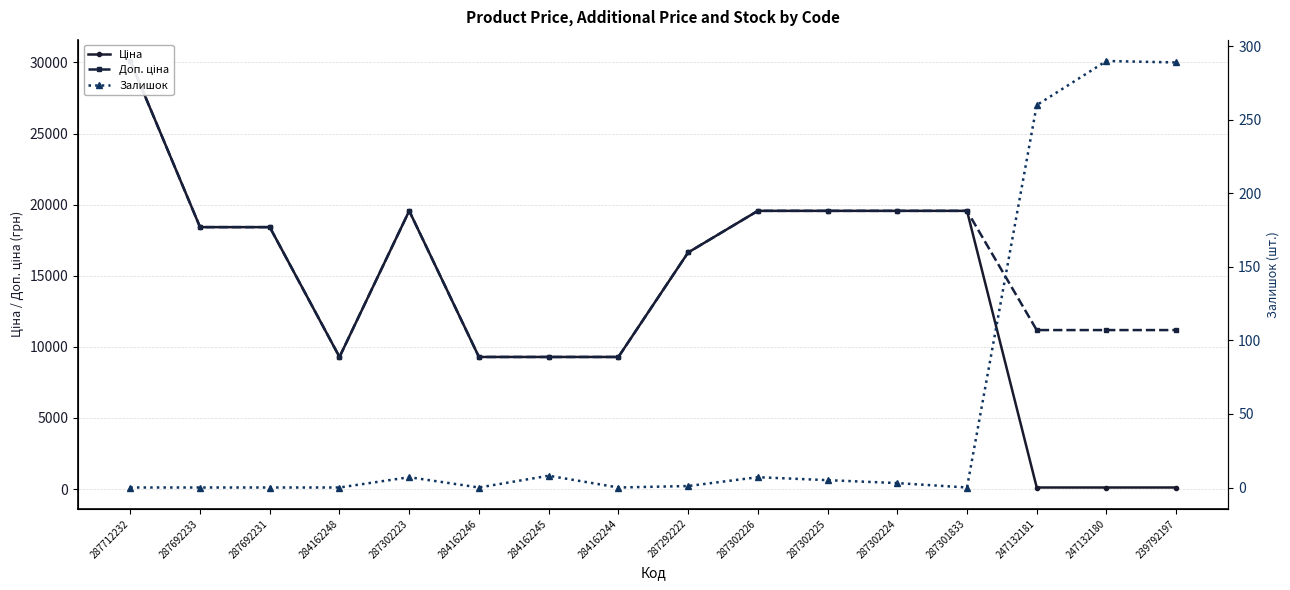

In Залишок, how many points are lower than both neighbors (excluding endpoints)?

3